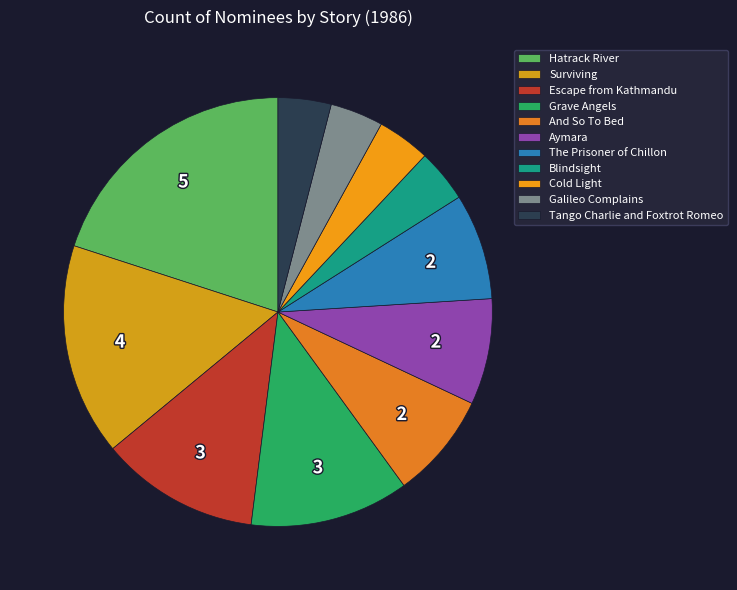

Is it true that The Prisoner of Chillon is 1% of the pie?

False